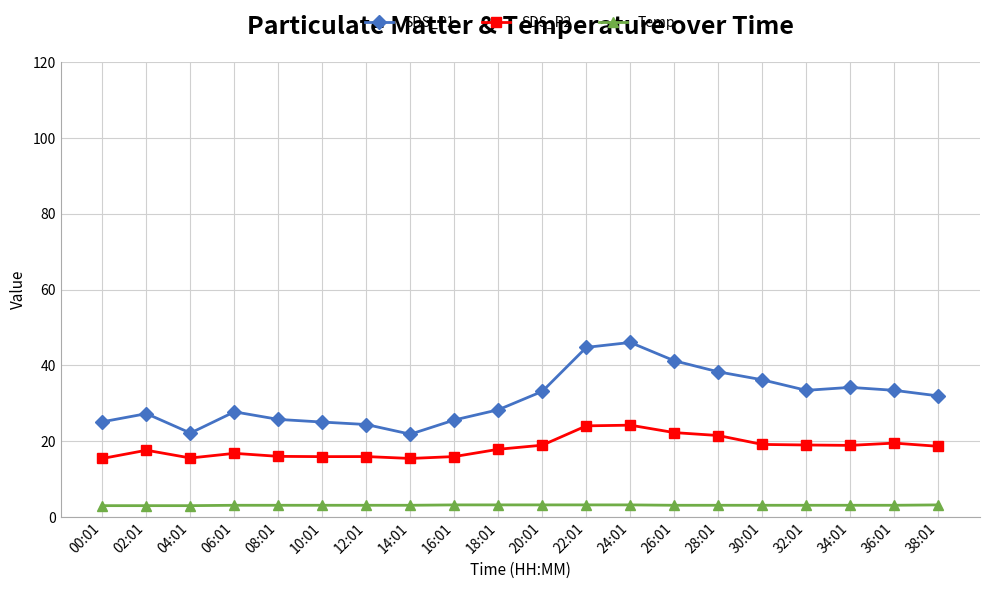

What is the approximate value of SDS_P2 at 28:01?

21.5